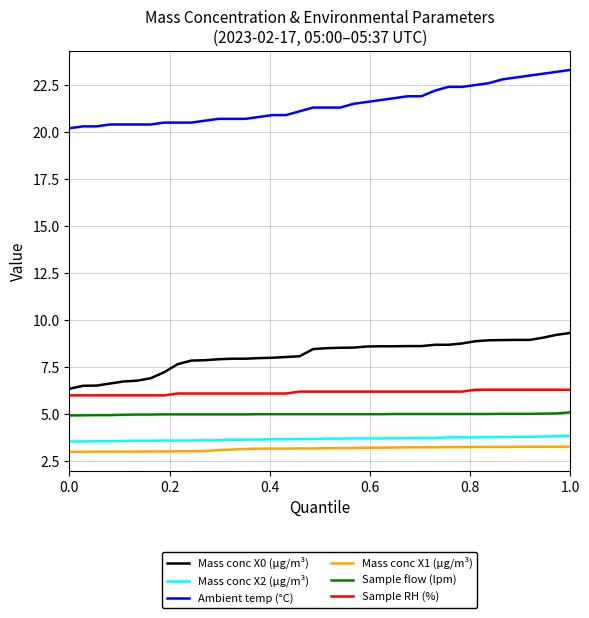

True or false: Sample flow (lpm) and Ambient temp (°C) cross at least once.

False